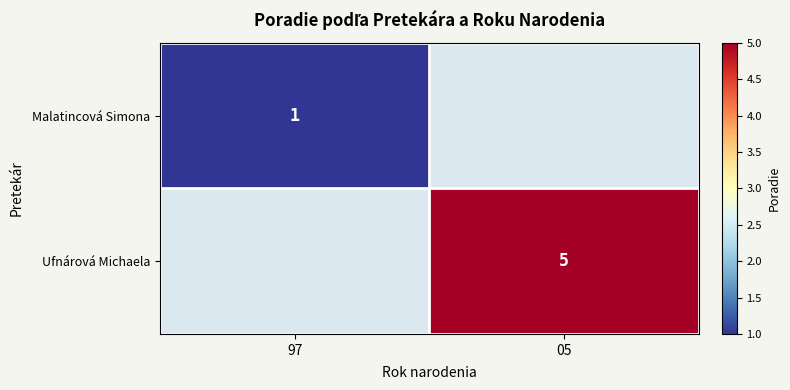

Is it true that Ufnárová Michaela equals 8 at 05?

False